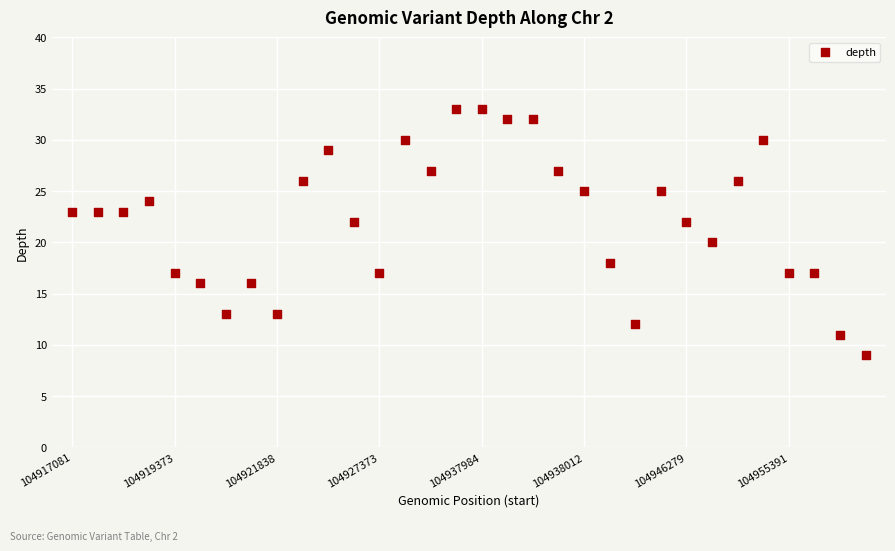

What is the range of Y values (max minus min)?

24